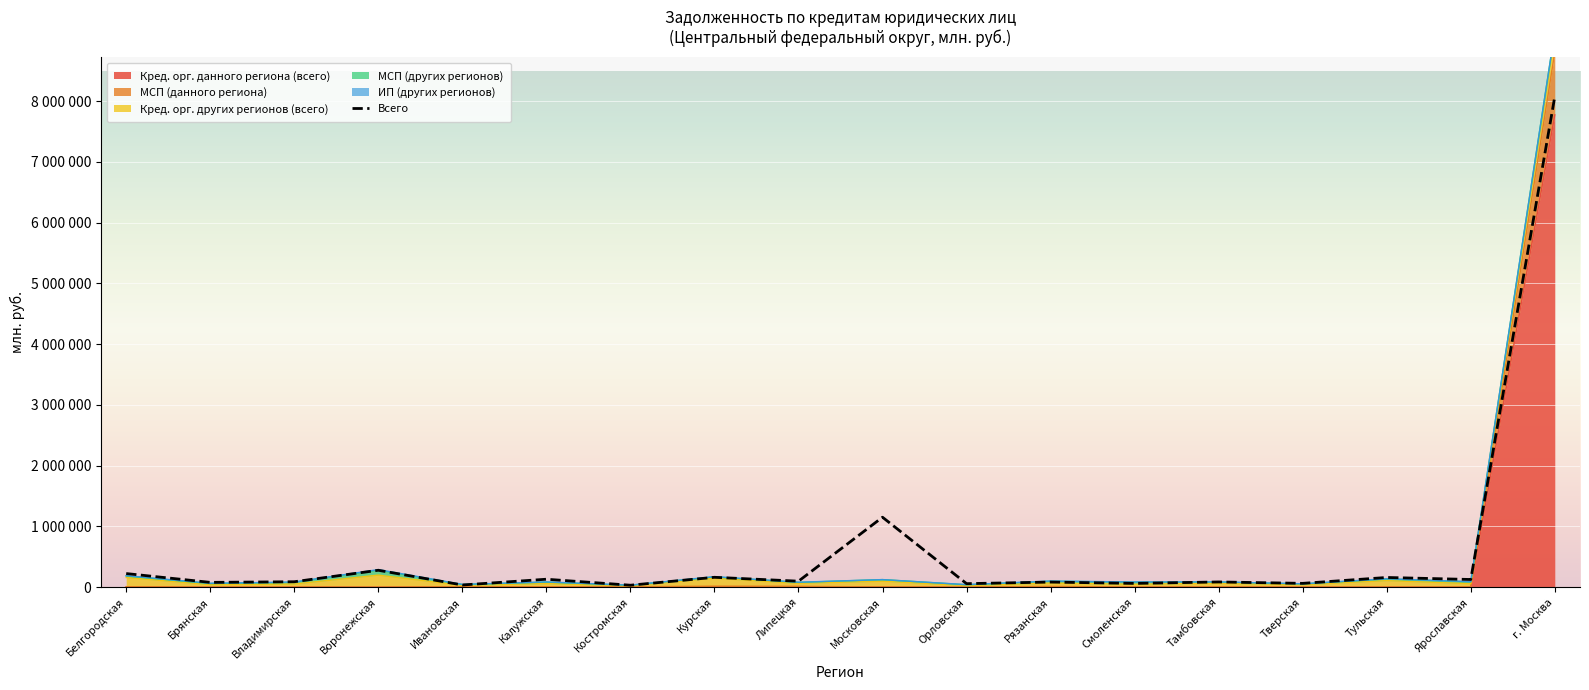

List the labels in order of value, largest first.

г. Москва, Московская, Воронежская, Белгородская, Курская, Тульская, Калужская, Ярославская, Липецкая, Владимирская, Тамбовская, Рязанская, Брянская, Тверская, Смоленская, Орловская, Ивановская, Костромская